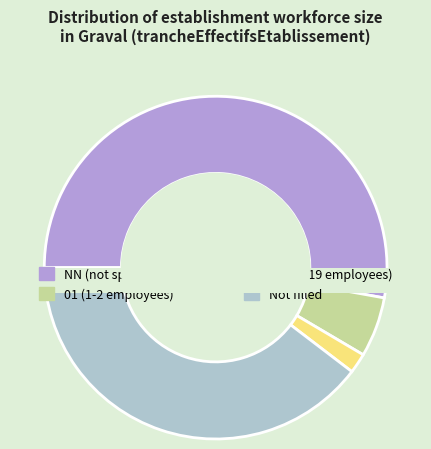

How many segments does this pie chart have?

4